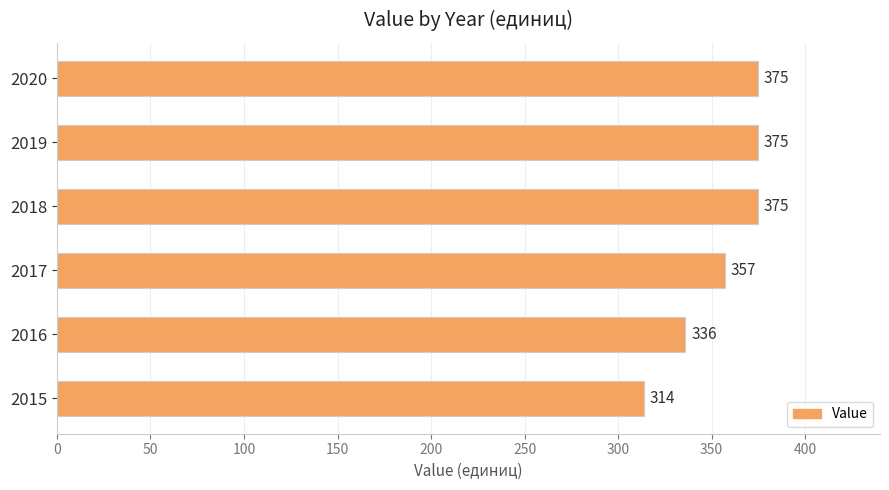

What is the maximum value shown in the chart?

375